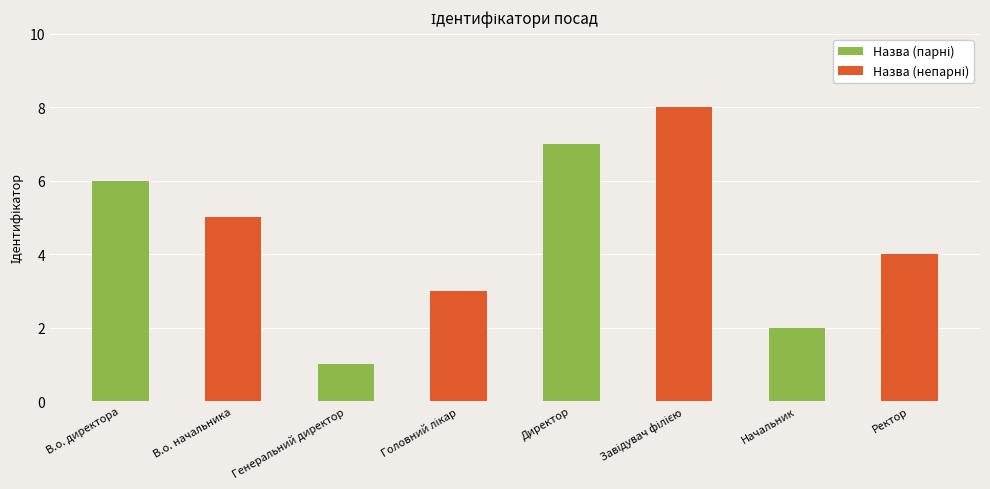

The value at Ректор is 6. True or false?

False